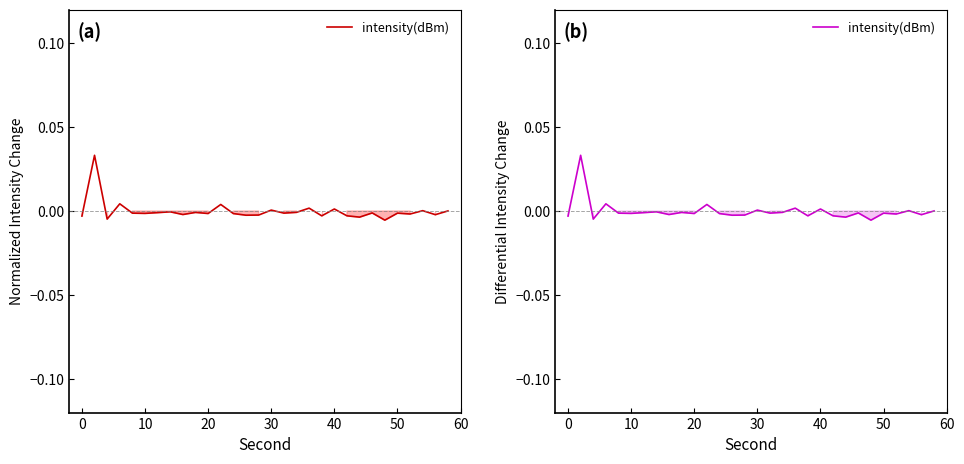

Is this an area chart (filled region under the line)?

No